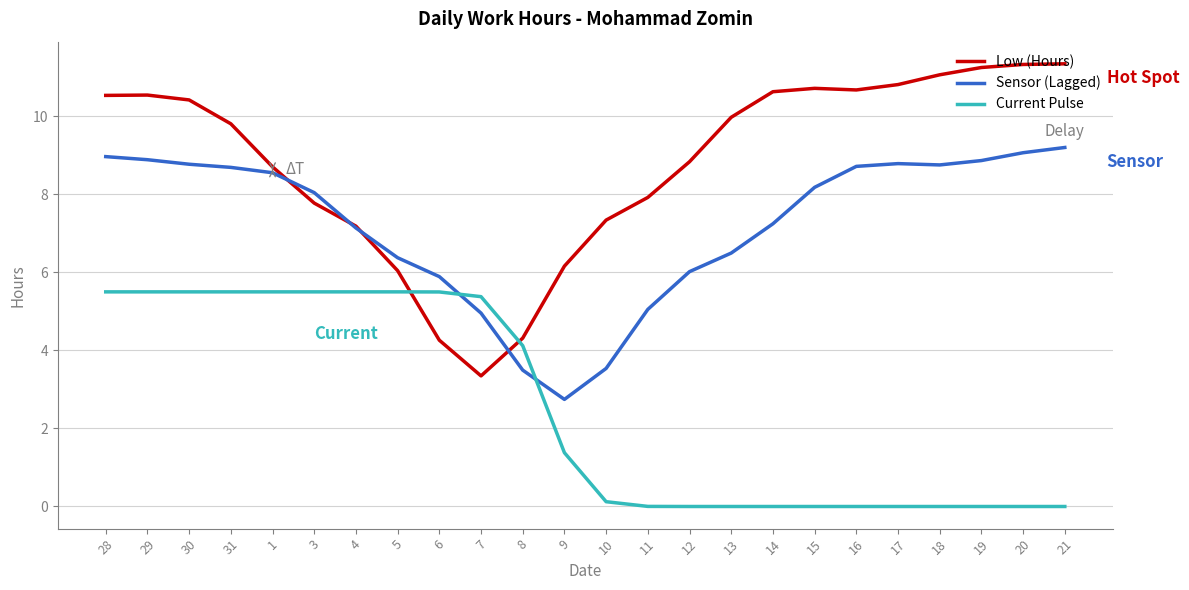

Between 31 and 1, which series saw the biggest shift?

Low (Hours)